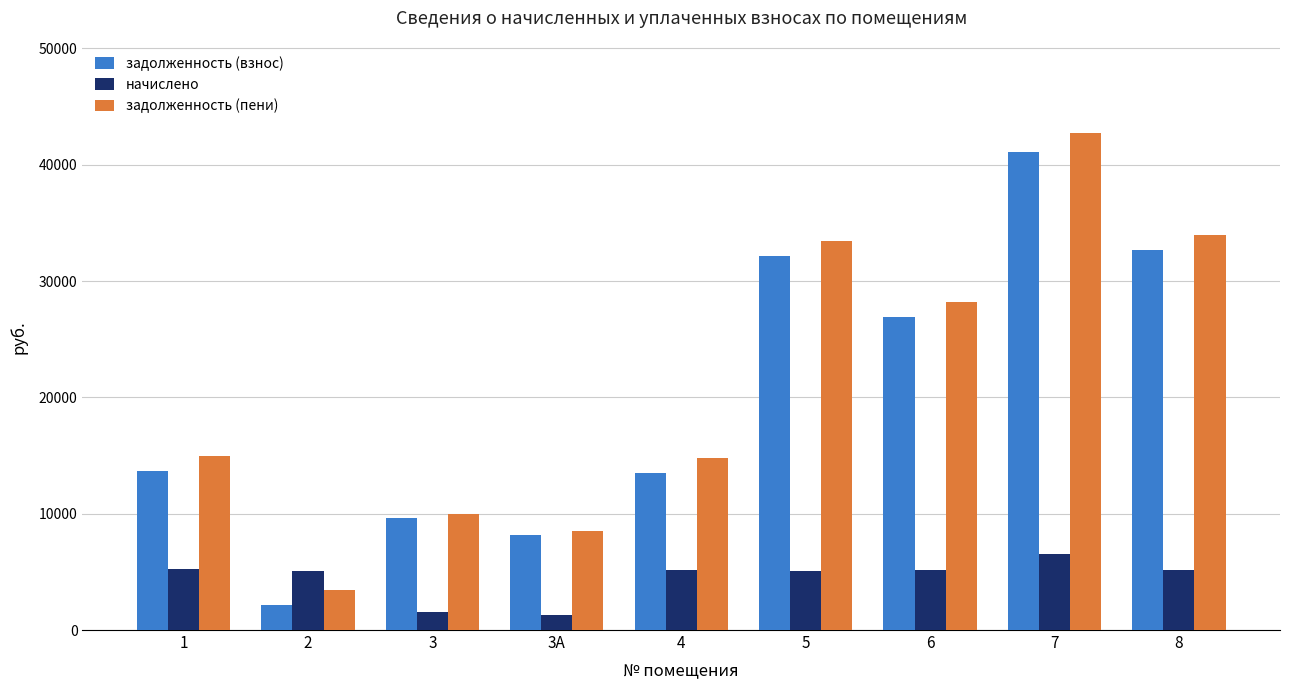

What is the label of the 8th bar from the left?

7